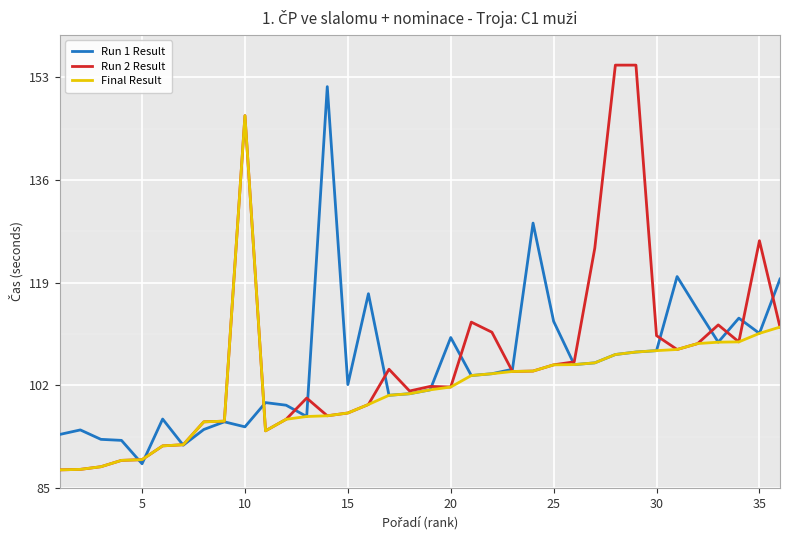

True or false: Run 1 Result and Run 2 Result intersect in this chart.

True